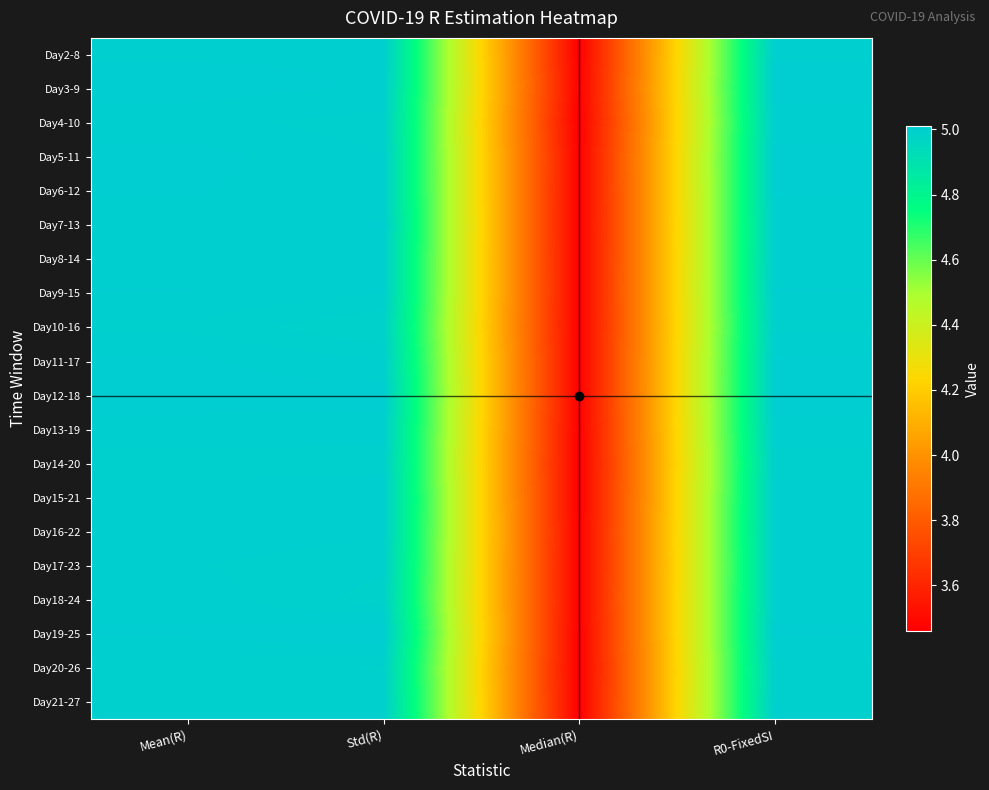

Reading left to right, extract all data points from this chart.

Day2-8: Mean(R)=5.0	Std(R)=5.0	Median(R)=3.5	R0-FixedSI=5.0
Day3-9: Mean(R)=5.0	Std(R)=5.0	Median(R)=3.5	R0-FixedSI=5.0
Day4-10: Mean(R)=5.0	Std(R)=5.0	Median(R)=3.5	R0-FixedSI=5.0
Day5-11: Mean(R)=5.0	Std(R)=5.0	Median(R)=3.5	R0-FixedSI=5.0
Day6-12: Mean(R)=5.0	Std(R)=5.0	Median(R)=3.5	R0-FixedSI=5.0
Day7-13: Mean(R)=5.0	Std(R)=5.0	Median(R)=3.5	R0-FixedSI=5.0
Day8-14: Mean(R)=5.0	Std(R)=5.0	Median(R)=3.5	R0-FixedSI=5.0
Day9-15: Mean(R)=5.0	Std(R)=5.0	Median(R)=3.5	R0-FixedSI=5.0
Day10-16: Mean(R)=5.0	Std(R)=5.0	Median(R)=3.5	R0-FixedSI=5.0
Day11-17: Mean(R)=5.0	Std(R)=5.0	Median(R)=3.5	R0-FixedSI=5.0
Day12-18: Mean(R)=5.0	Std(R)=5.0	Median(R)=3.5	R0-FixedSI=5.0
Day13-19: Mean(R)=5.0	Std(R)=5.0	Median(R)=3.5	R0-FixedSI=5.0
Day14-20: Mean(R)=5.0	Std(R)=5.0	Median(R)=3.5	R0-FixedSI=5.0
Day15-21: Mean(R)=5.0	Std(R)=5.0	Median(R)=3.5	R0-FixedSI=5.0
Day16-22: Mean(R)=5.0	Std(R)=5.0	Median(R)=3.5	R0-FixedSI=5.0
Day17-23: Mean(R)=5.0	Std(R)=5.0	Median(R)=3.5	R0-FixedSI=5.0
Day18-24: Mean(R)=5.0	Std(R)=5.0	Median(R)=3.5	R0-FixedSI=5.0
Day19-25: Mean(R)=5.0	Std(R)=5.0	Median(R)=3.5	R0-FixedSI=5.0
Day20-26: Mean(R)=5.0	Std(R)=5.0	Median(R)=3.5	R0-FixedSI=5.0
Day21-27: Mean(R)=5.0	Std(R)=5.0	Median(R)=3.5	R0-FixedSI=5.0